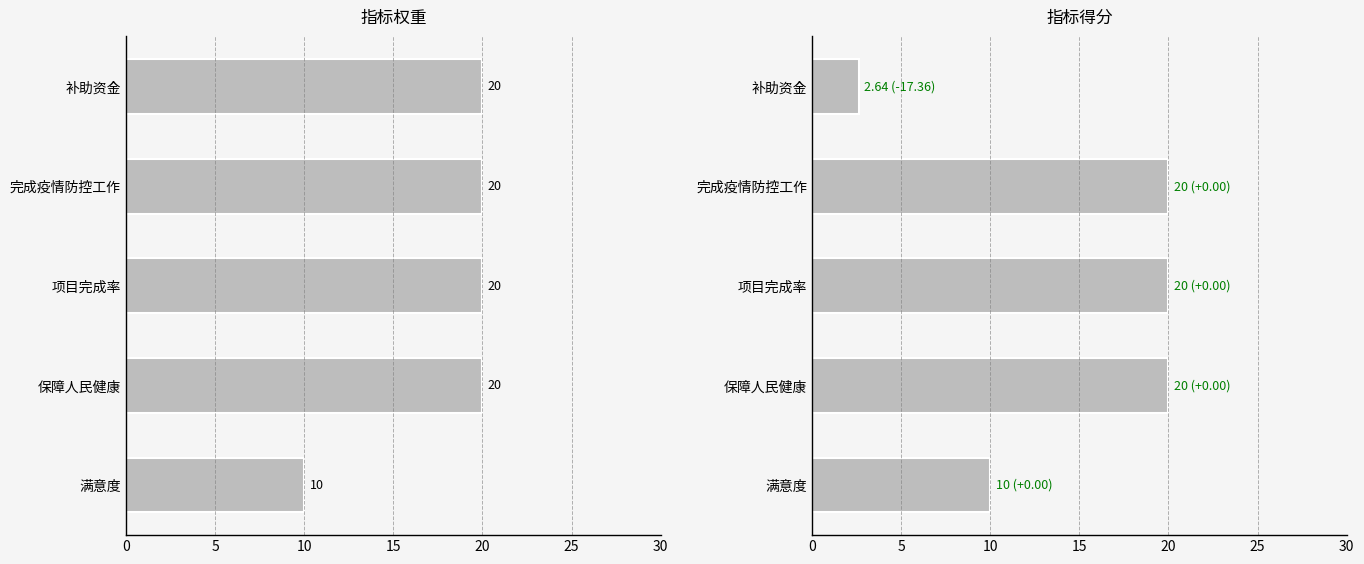

Does the chart contain any negative values?

No